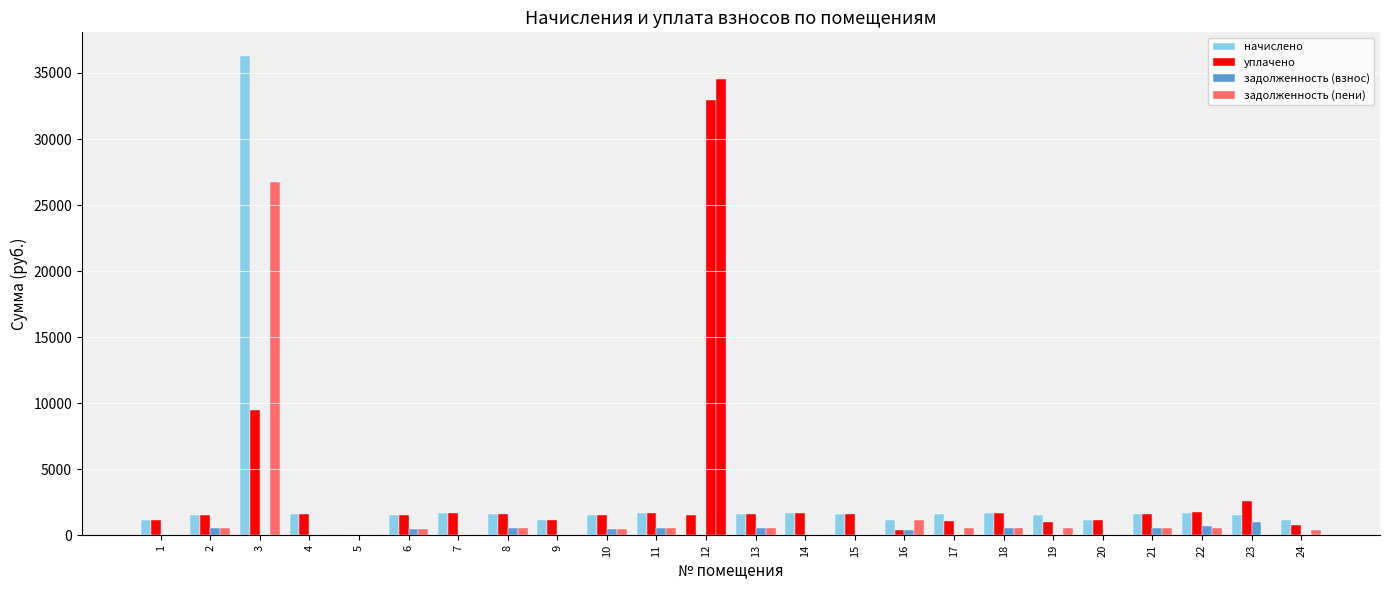

What is the approximate value of начислено at 2?

1552.2